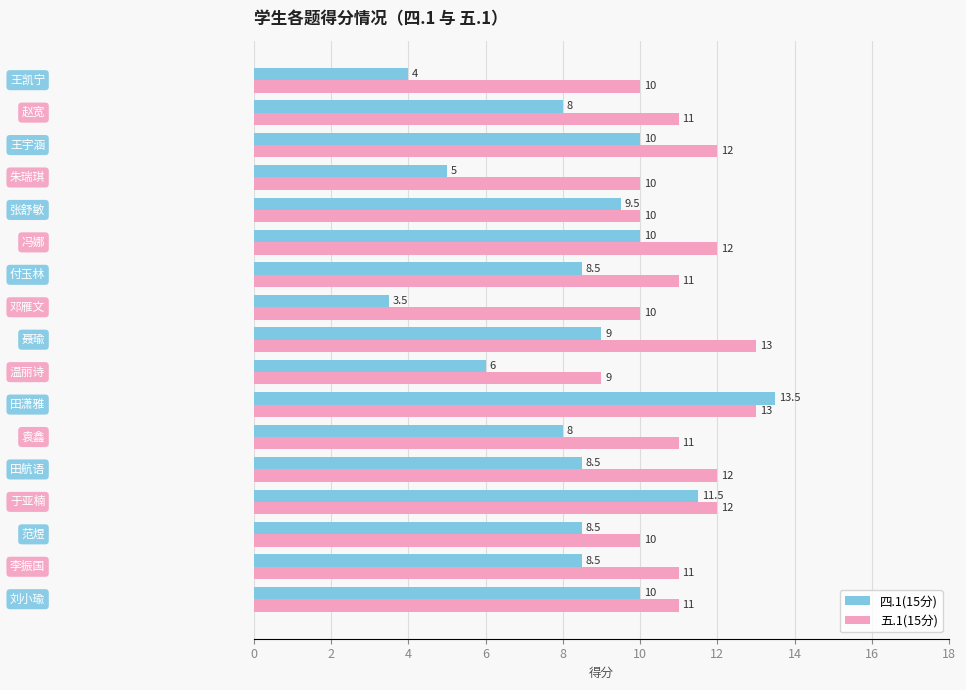

Count the 五.1(15分) values in the range 10 to 12.

14